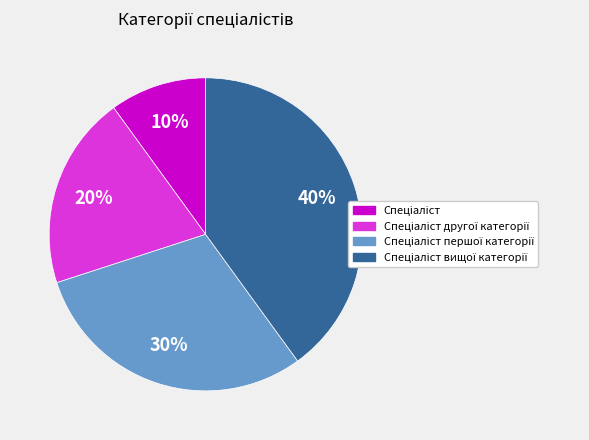

To the nearest percent, what is the average slice percentage?

25%